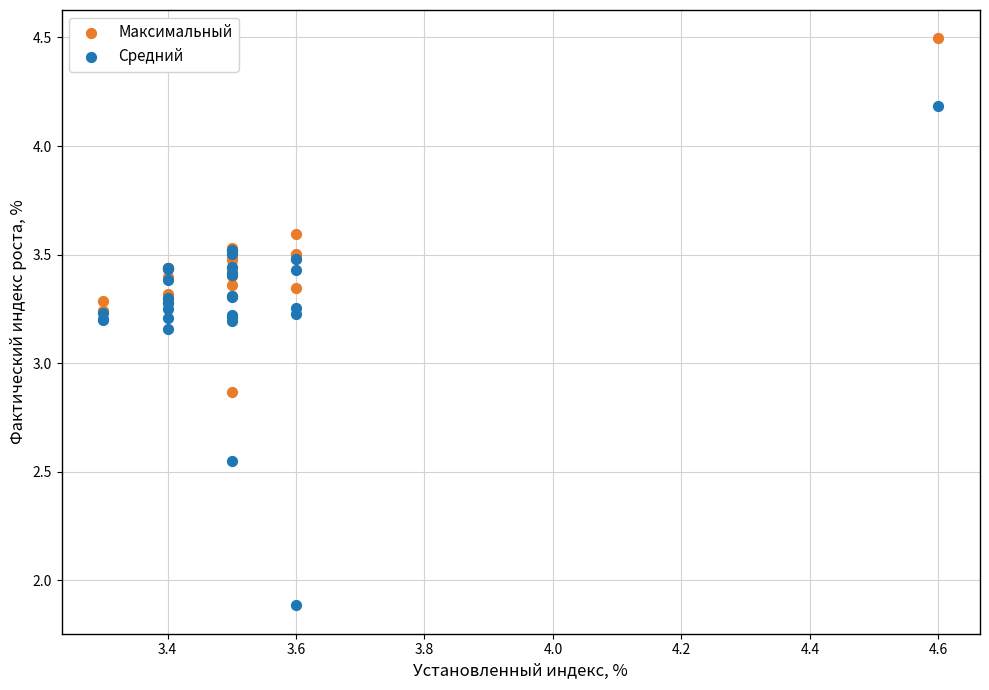

Which series contains the lowest Y value?

Средний